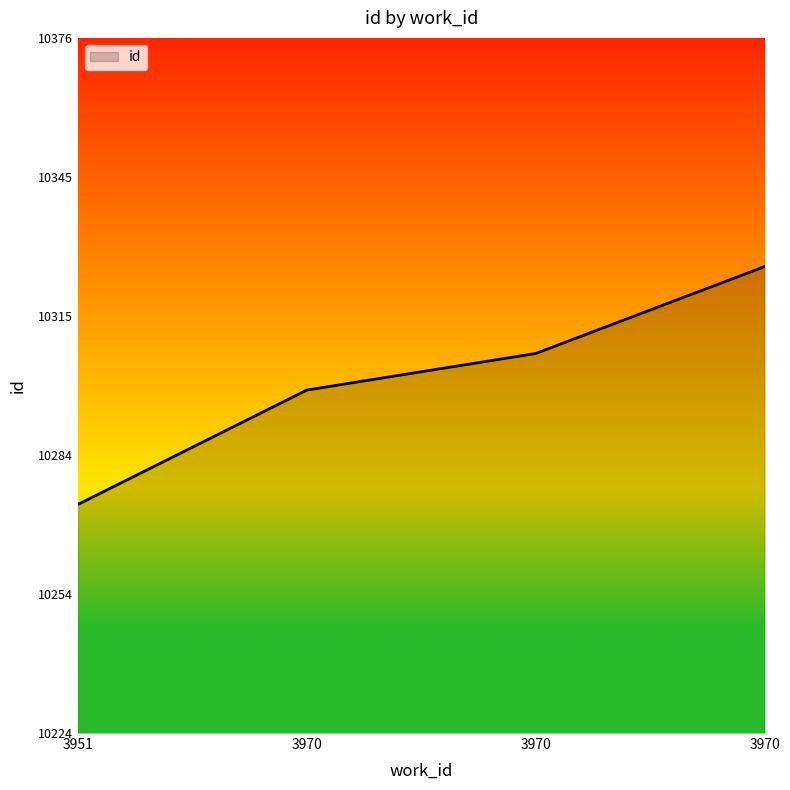

Rank the categories by value from highest to lowest.

3970, 3970, 3970, 3951